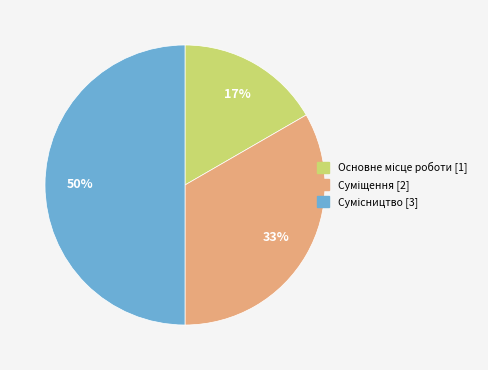

To the nearest percent, what is the average slice percentage?

33%